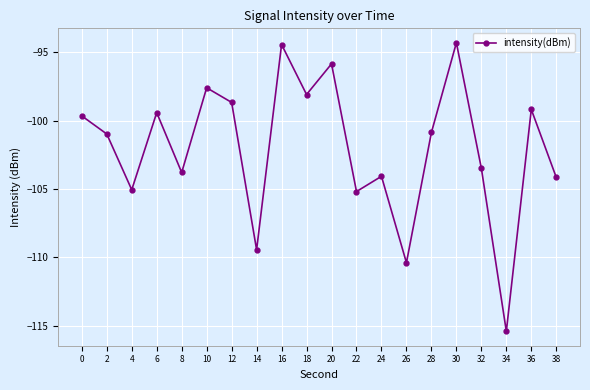

How many data points does each series have?

20